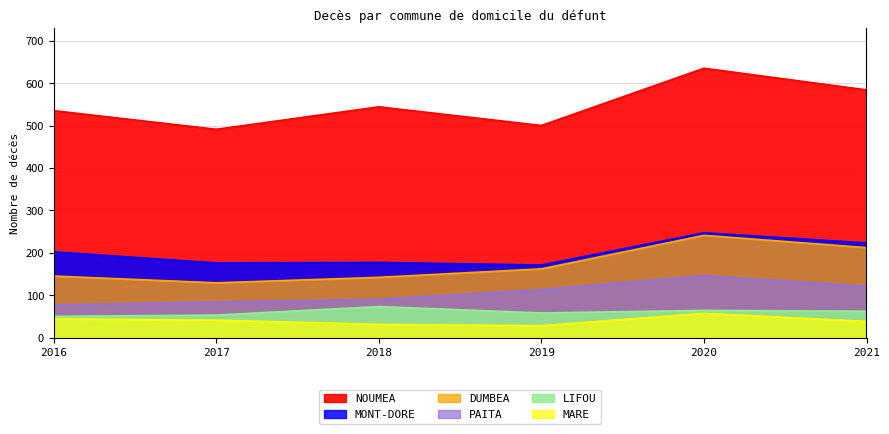

At which label is NOUMEA closest to 563?

2018